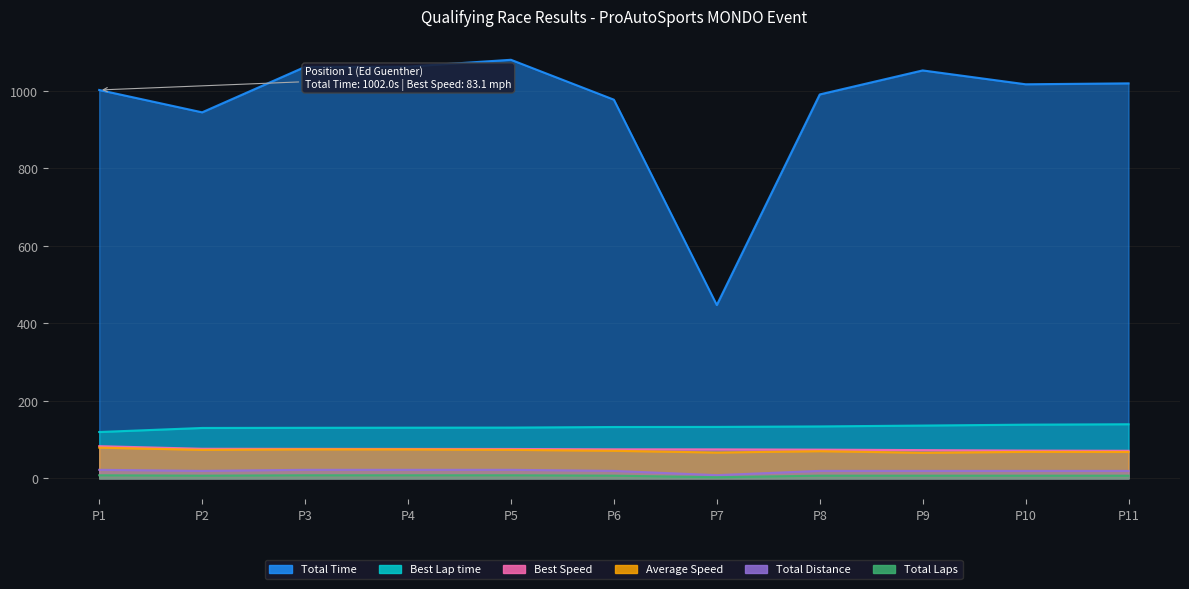

What is the difference between the maximum and minimum values in the Best Speed series?

11.9